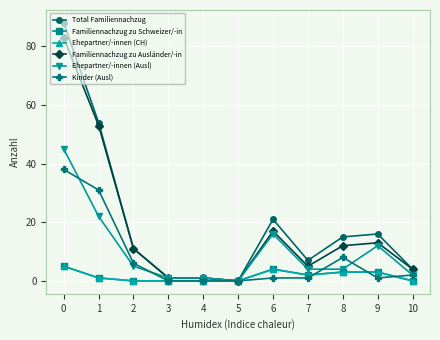

Where is the first local minimum for Familiennachzug zu Schweizer/-in?

7